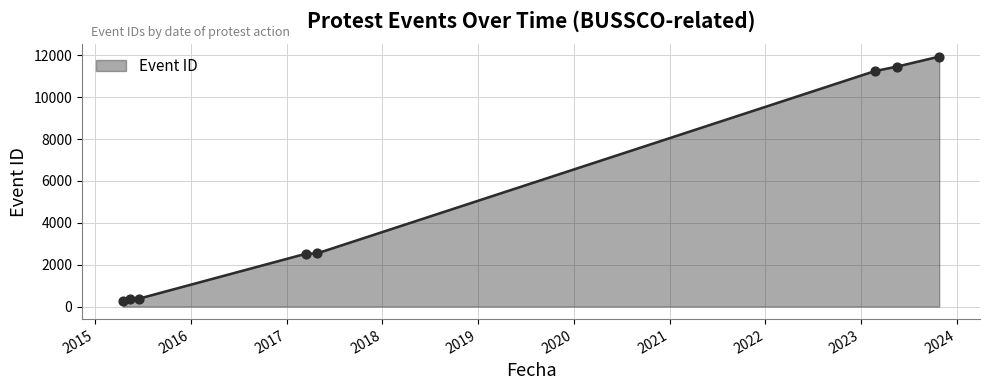

What is the difference between the second highest and minimum values?

11204